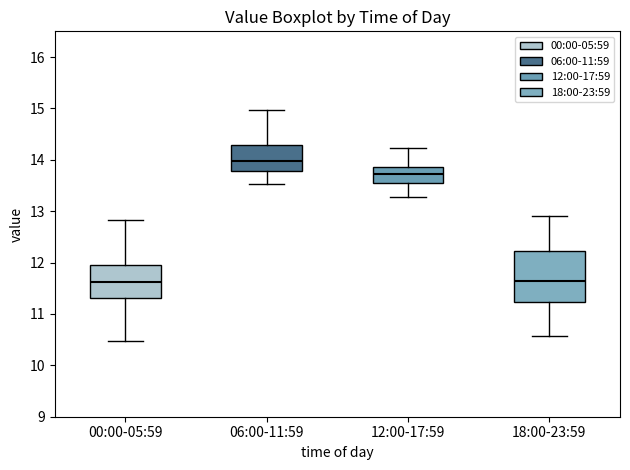

Which box is the tallest, from its lower edge to its upper edge?

18:00-23:59